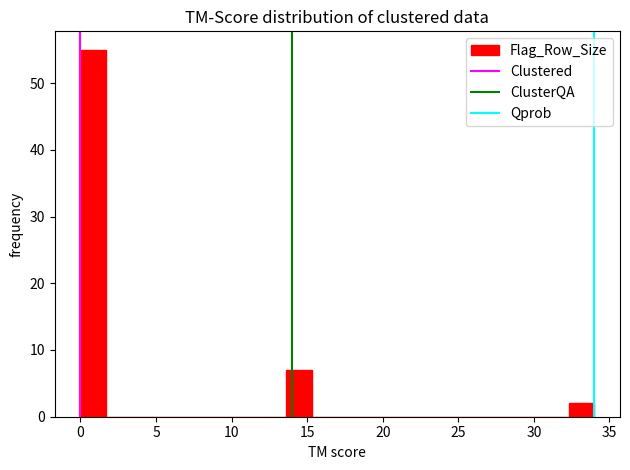

Read against the x-axis, roughly where is the centre of the tallest bar?

1.0